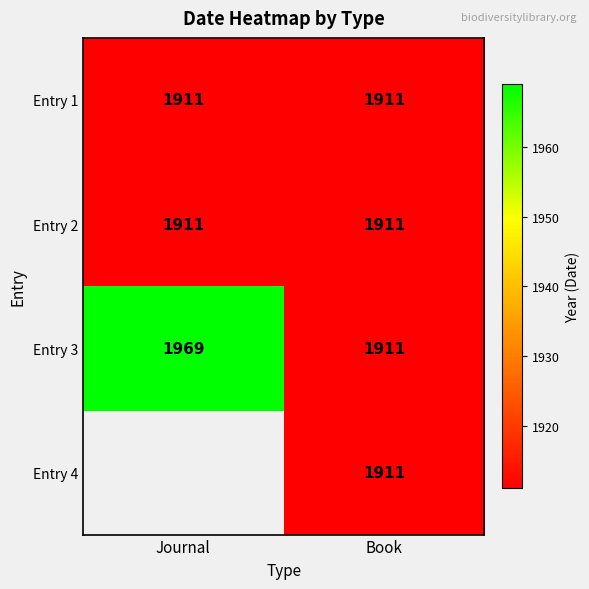

At which category does the chart reach its minimum across all series?

Journal